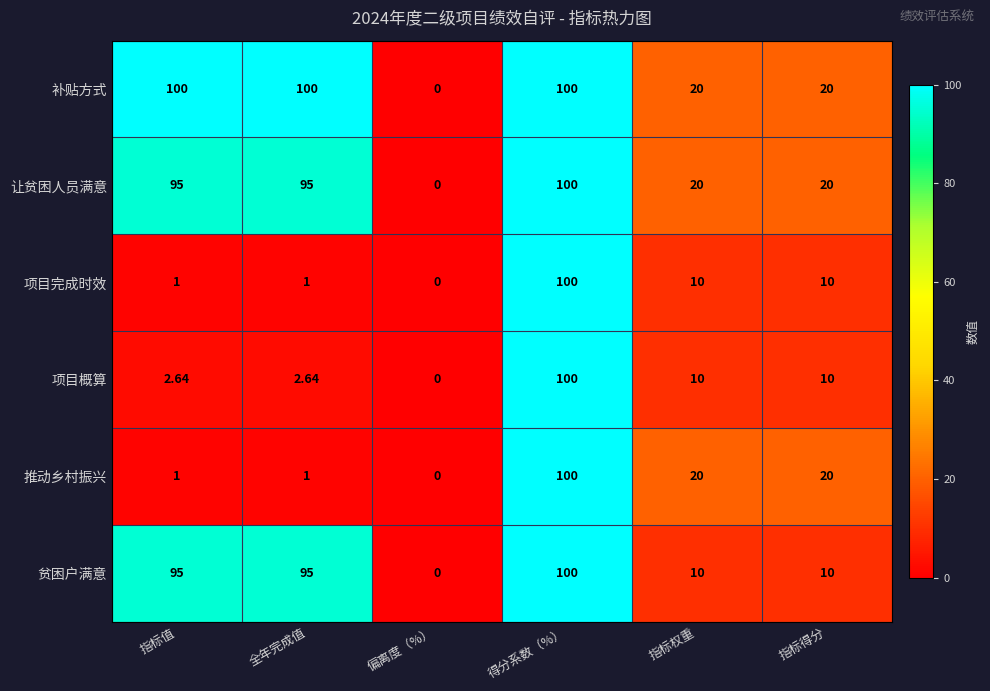

At which category is the sum across all series the highest?

得分系数（%）